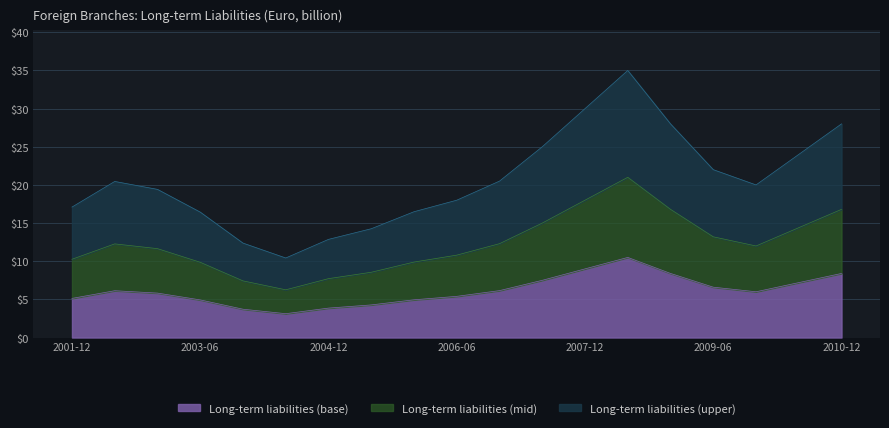

How many points are higher than both their immediate neighbors (excluding endpoints)?

2